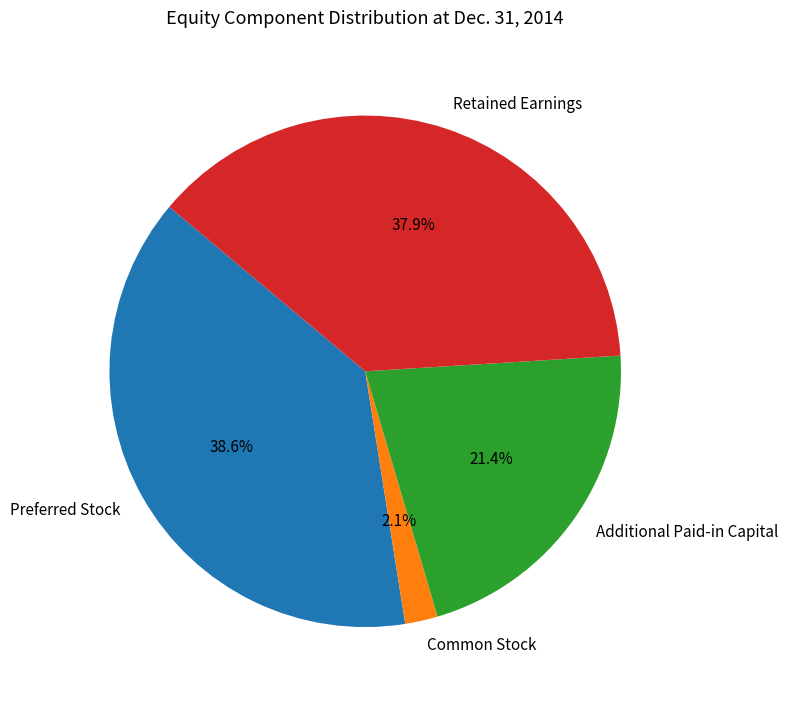

Which category has the smallest portion of the pie?

Common Stock